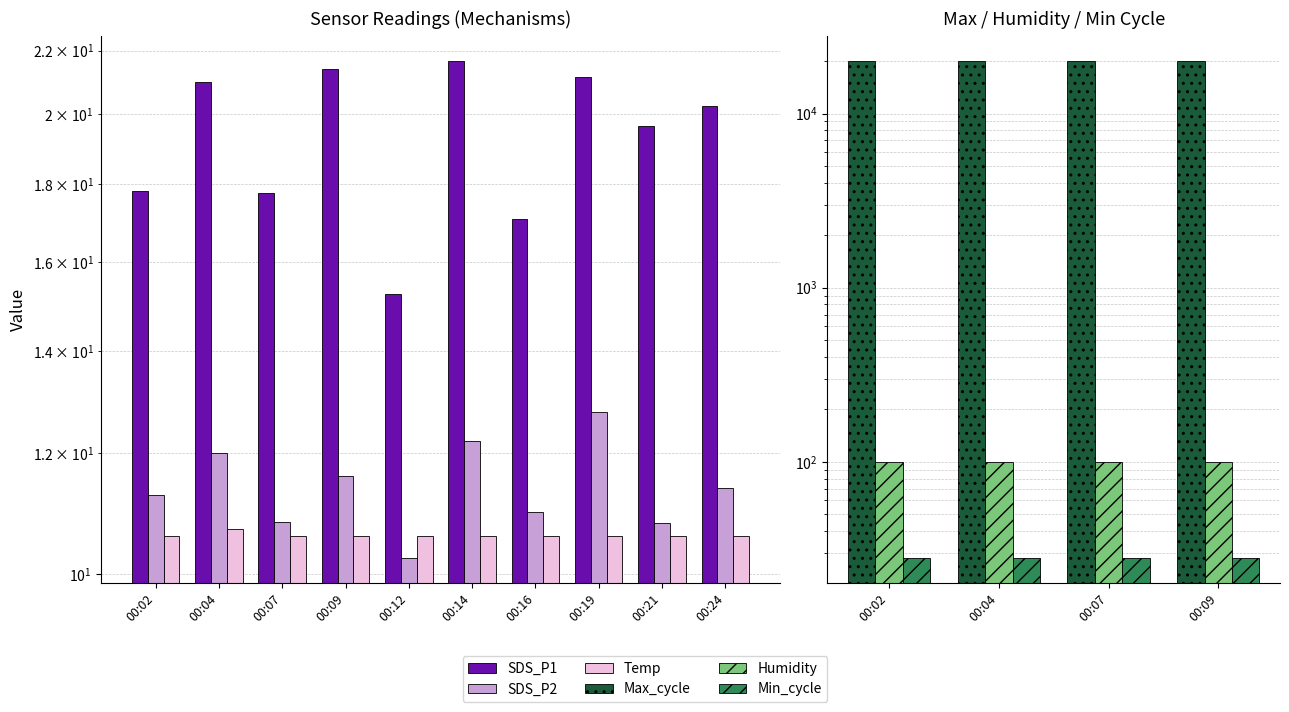

What is the approximate value of Temp at 00:04?

10.7